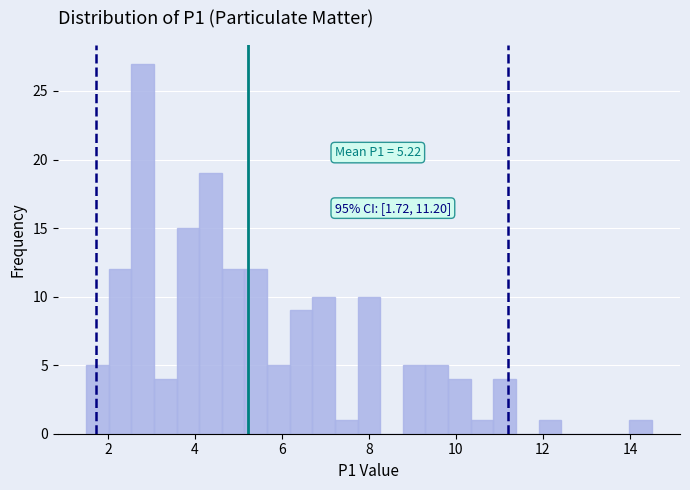

Read against the x-axis, roughly where is the centre of the tallest bar?

2.8